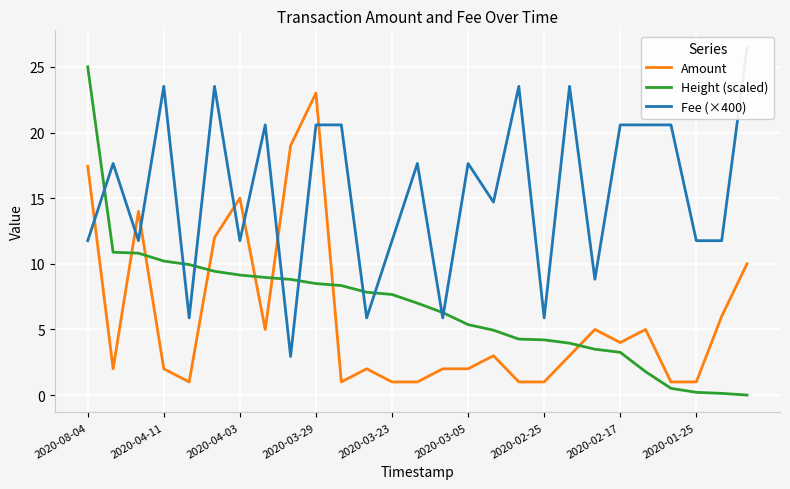

What are all the series names shown in the legend?

Amount, Height (scaled), Fee (×400)